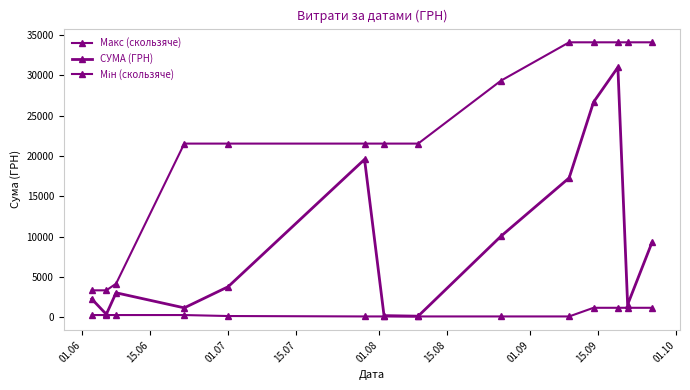

At which label does Мін (скользяче) first exceed 274?

01.06